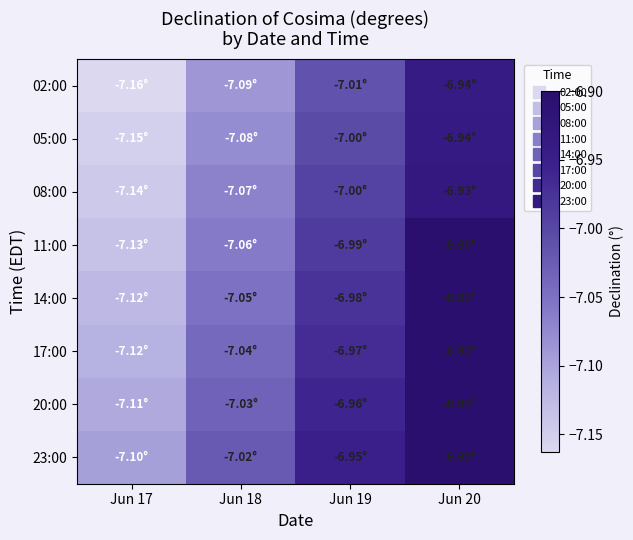

What is the difference between the highest and lowest values at Jun 19?

0.1